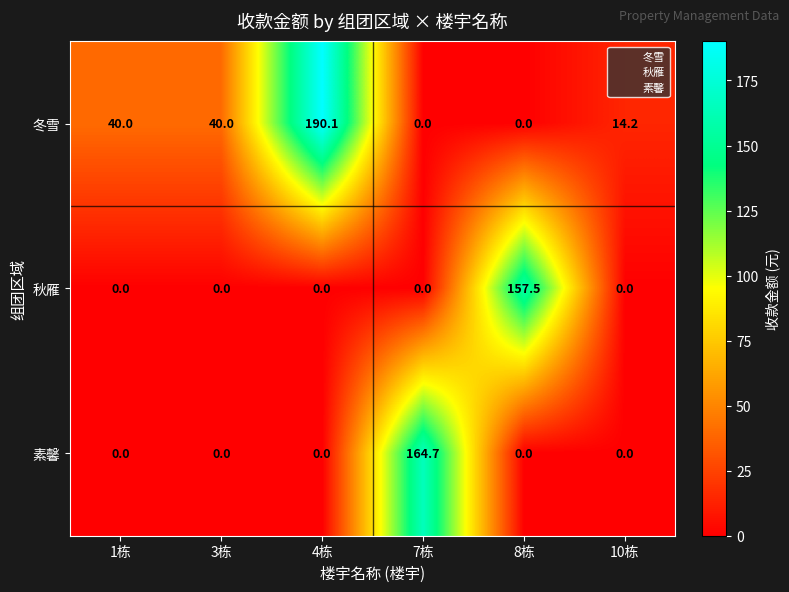

The value of 秋雁 at 3栋 is 0.0. True or false?

True